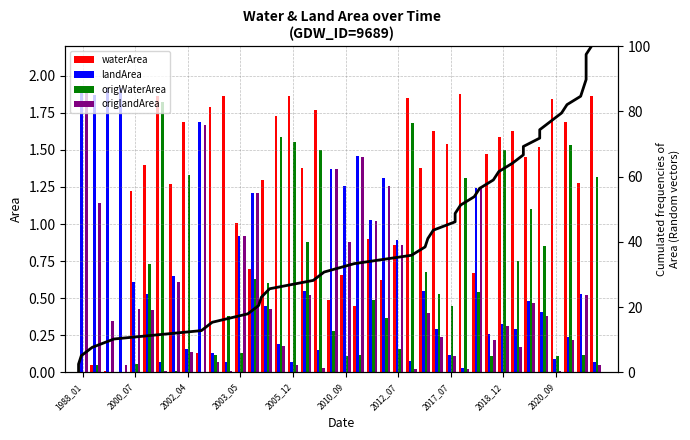

What is the value of the origlandArea bar at the 6th from the left?

0.4